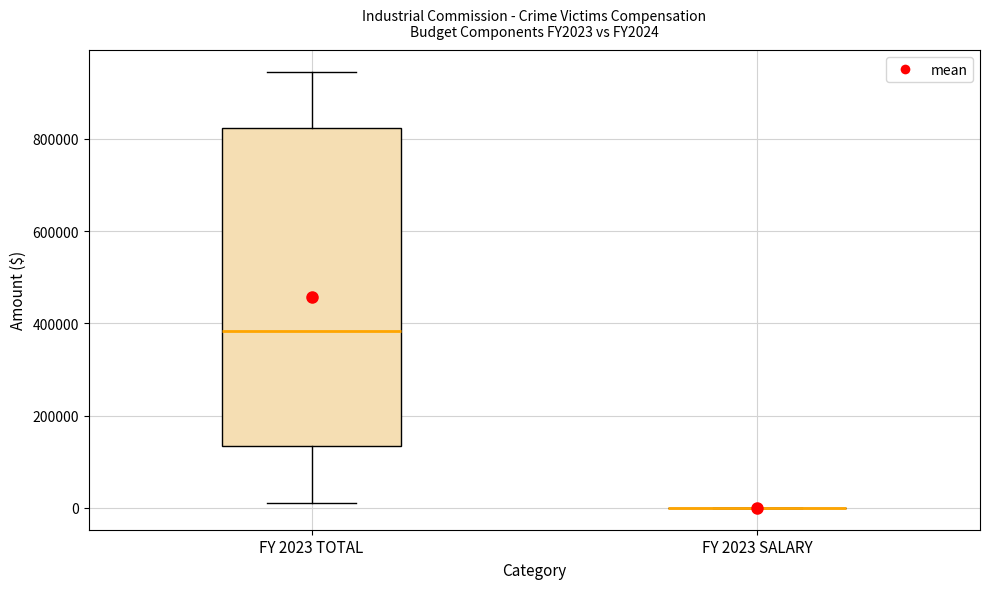

Which box is the tallest, from its lower edge to its upper edge?

FY 2023 TOTAL